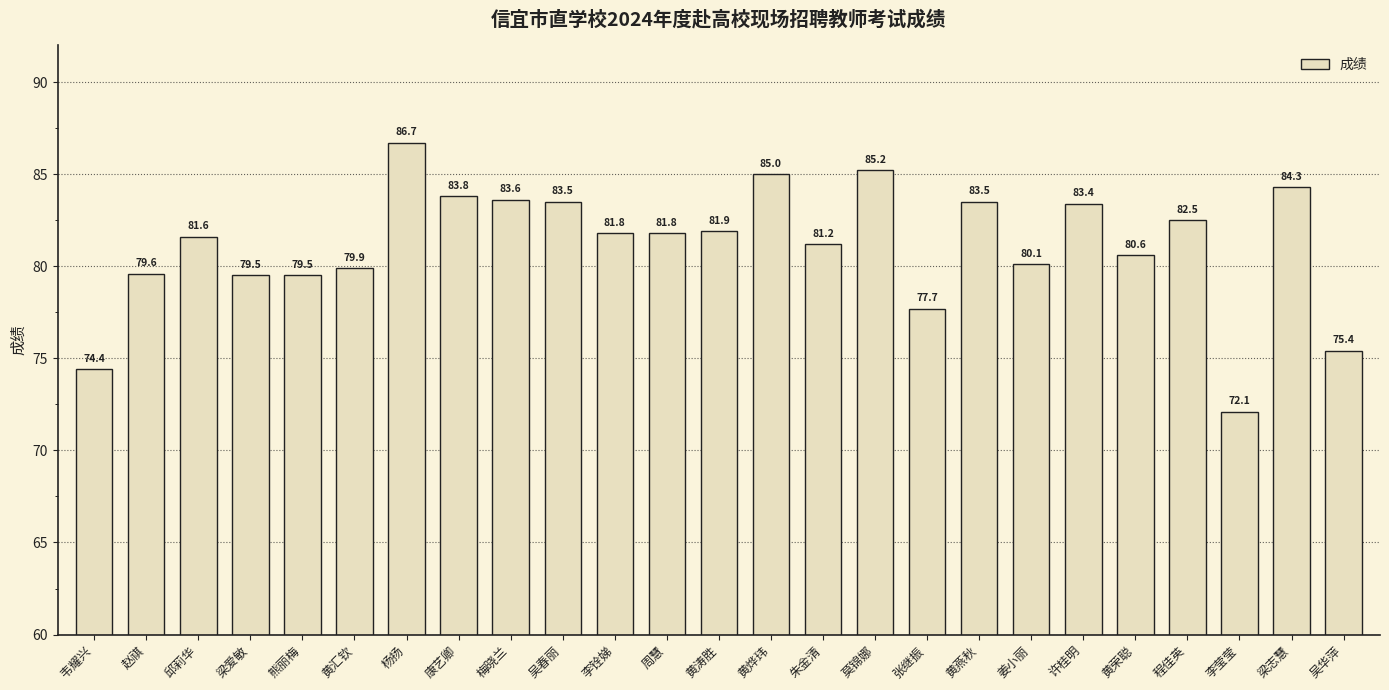

Reading left to right, extract all data points from this chart.

韦耀兴=74.4	赵祺=79.6	邱莉华=81.6	梁爱敏=79.5	熊丽梅=79.5	黄汇钦=79.9	杨扬=86.7	康艺卿=83.8	梅晓兰=83.6	吴春丽=83.5	李铨娣=81.8	周慧=81.8	黄涛胜=81.9	黄烨玮=85.0	朱金清=81.2	莫锦娜=85.2	张继振=77.7	黄燕秋=83.5	姜小丽=80.1	许桂明=83.4	黄荣聪=80.6	程佳英=82.5	李莹莹=72.1	梁志慧=84.3	吴华萍=75.4